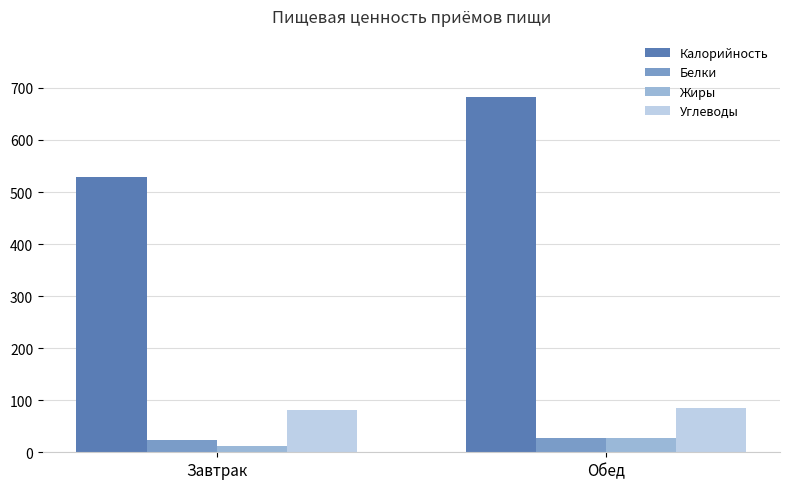

What are all the series names shown in the legend?

Калорийность, Белки, Жиры, Углеводы